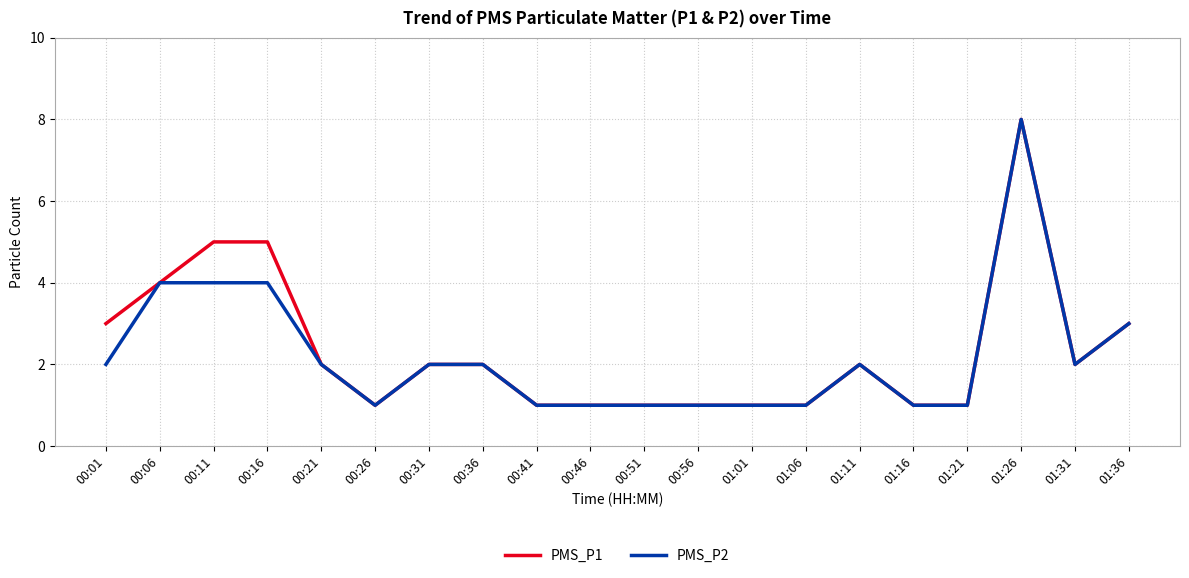

Rank the series at 00:01 from lowest to highest value.

PMS_P2, PMS_P1